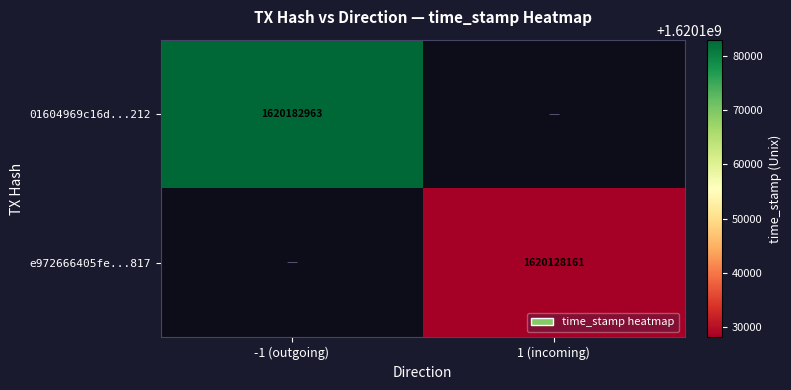

Which label corresponds to the smallest value in the chart?

1 (incoming)